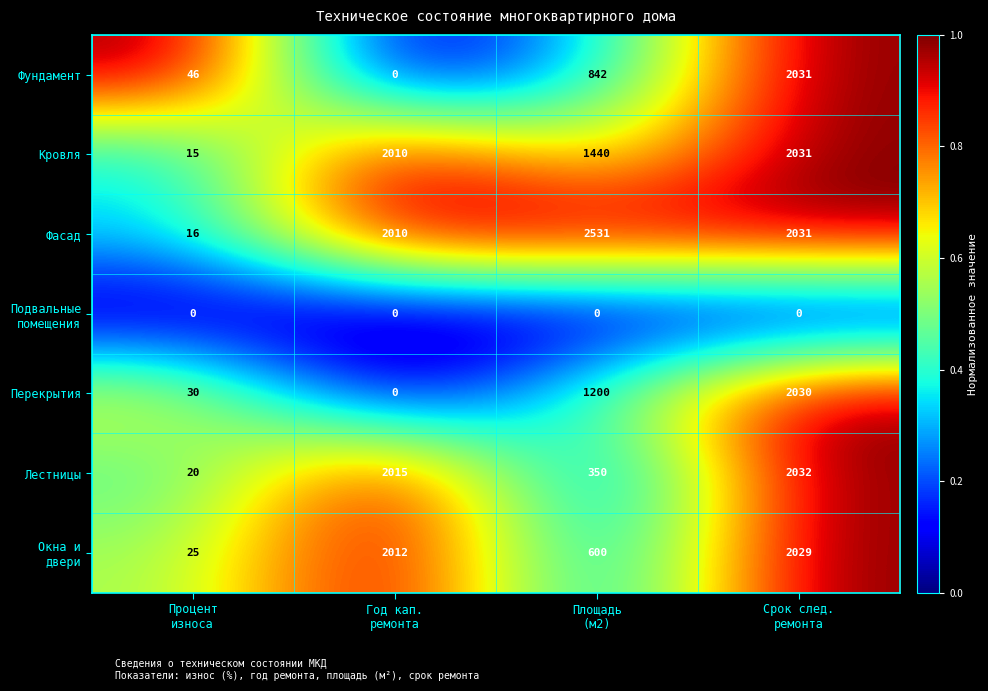

Which series has the largest range (max minus min)?

Фасад